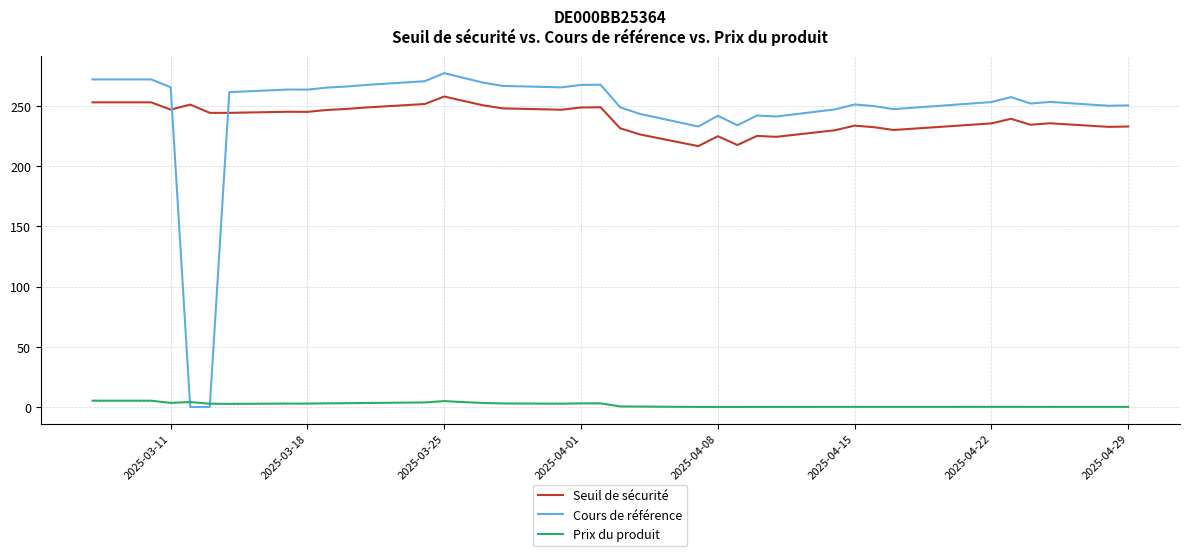

True or false: Cours de référence has more than 1 points higher than both neighbors.

True